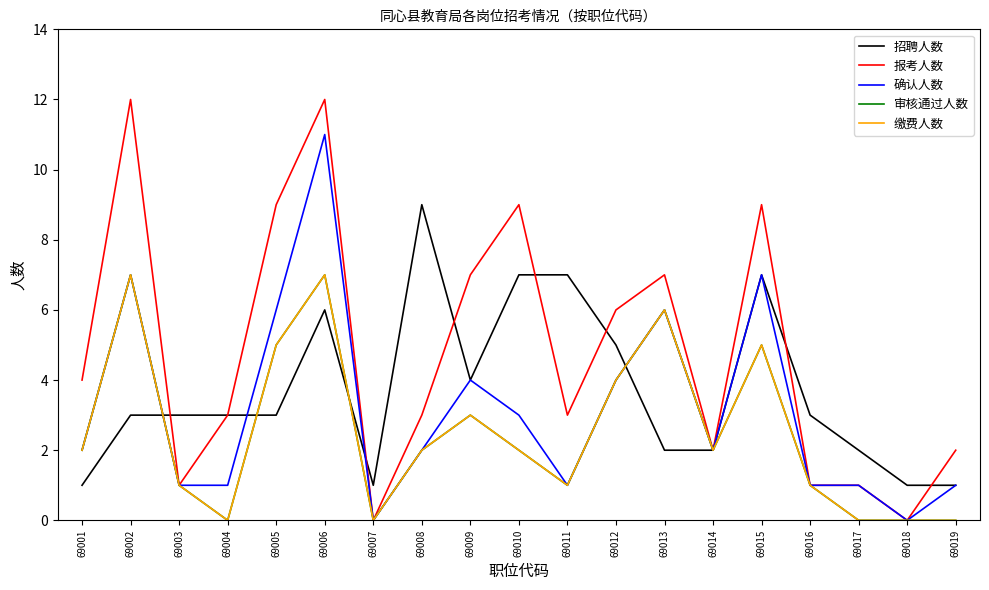

The 招聘人数 series shows 3 at 69002. True or false?

True